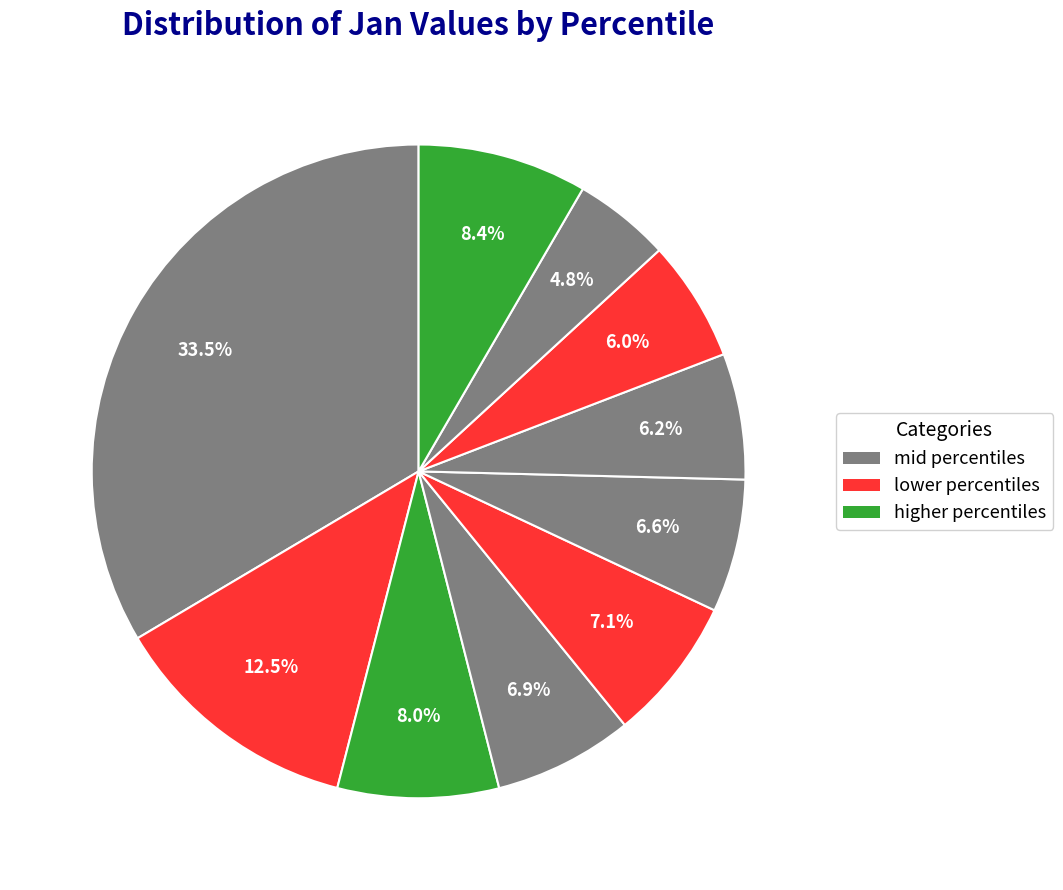

Does any single category account for the majority?

No